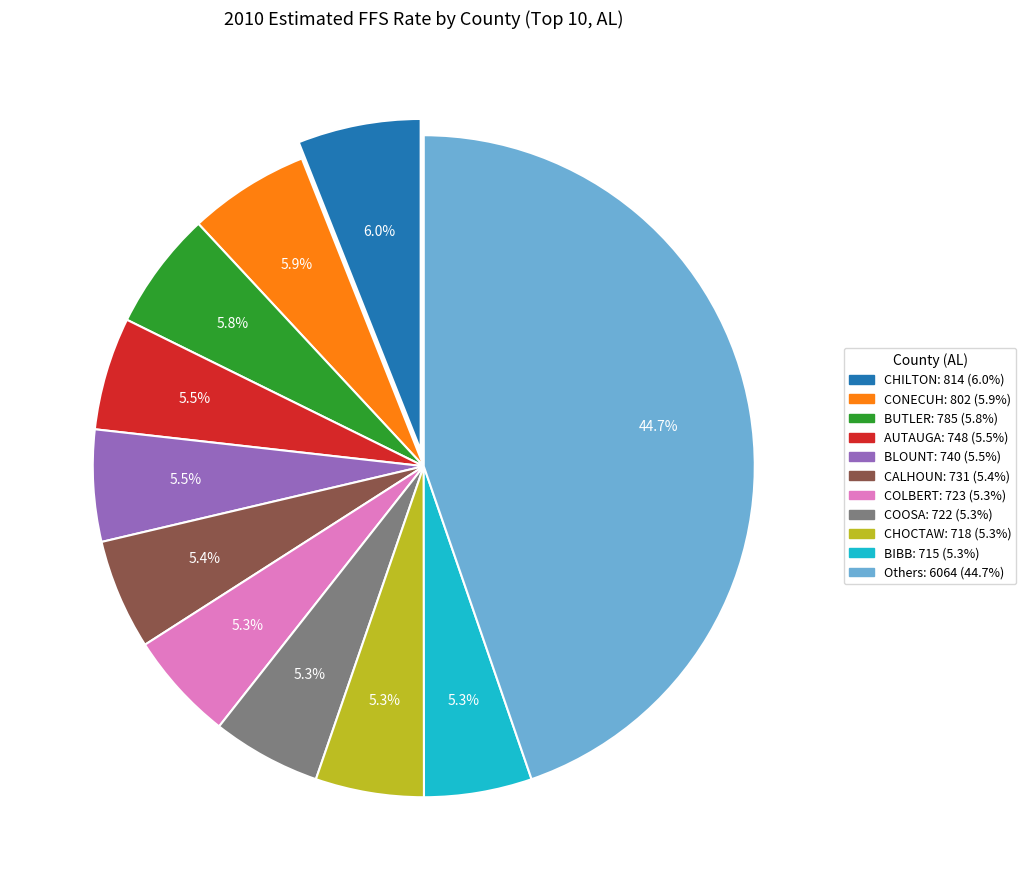

To the nearest percent, what is the difference between the largest and smallest slice percentages?

39%